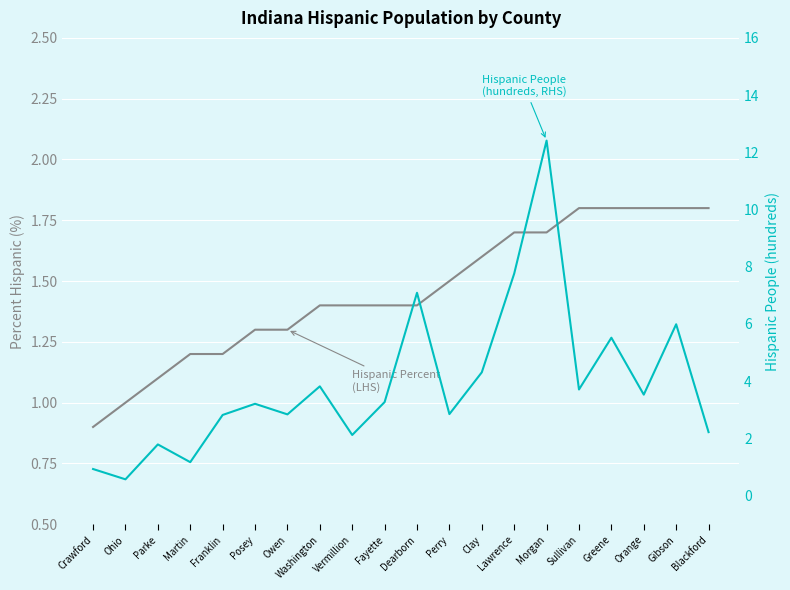

Reading right to left, extract all data points from this chart.

Hispanic Percent
(LHS): Blackford=1.8	Gibson=1.8	Orange=1.8	Greene=1.8	Sullivan=1.8	Morgan=1.7	Lawrence=1.7	Clay=1.6	Perry=1.5	Dearborn=1.4	Fayette=1.4	Vermillion=1.4	Washington=1.4	Owen=1.3	Posey=1.3	Franklin=1.2	Martin=1.2	Parke=1.1	Ohio=1.0	Crawford=0.9
Hispanic People
(hundreds, RHS): Blackford=2.2	Gibson=6.0	Orange=3.5	Greene=5.5	Sullivan=3.7	Morgan=12.4	Lawrence=7.8	Clay=4.3	Perry=2.9	Dearborn=7.1	Fayette=3.3	Vermillion=2.1	Washington=3.8	Owen=2.8	Posey=3.2	Franklin=2.8	Martin=1.2	Parke=1.8	Ohio=0.6	Crawford=0.9